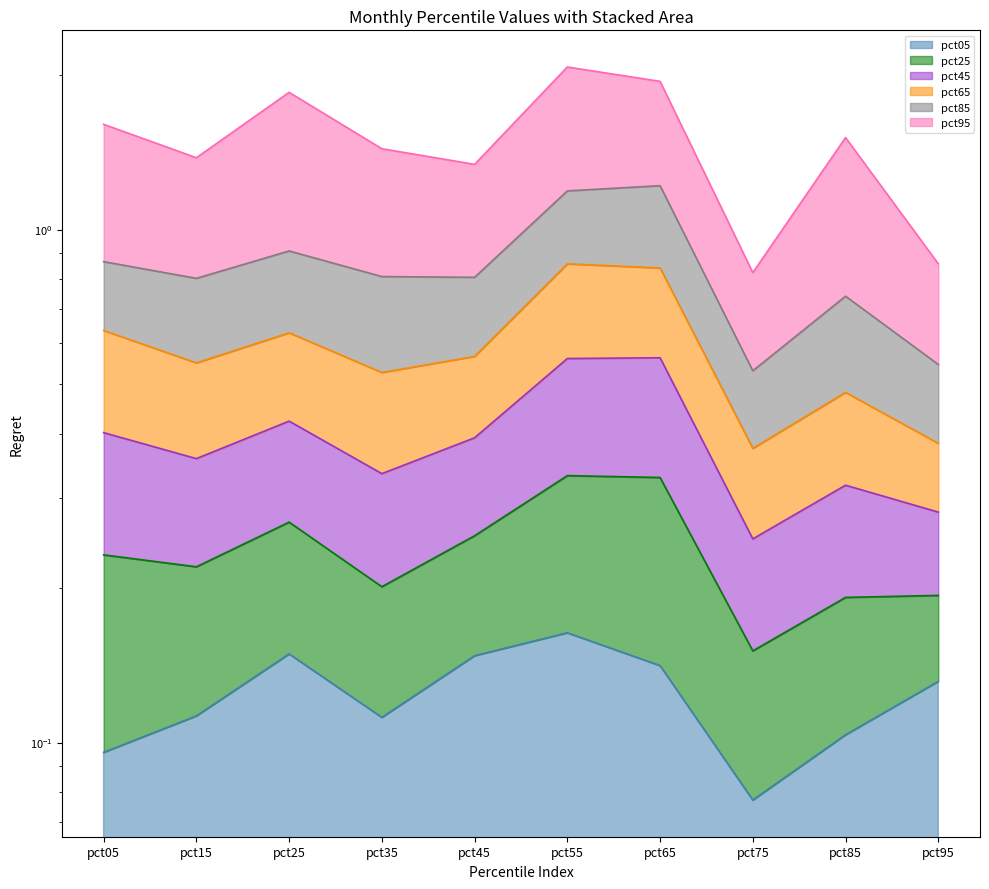

Which series has the largest total across all categories?

pct95 line